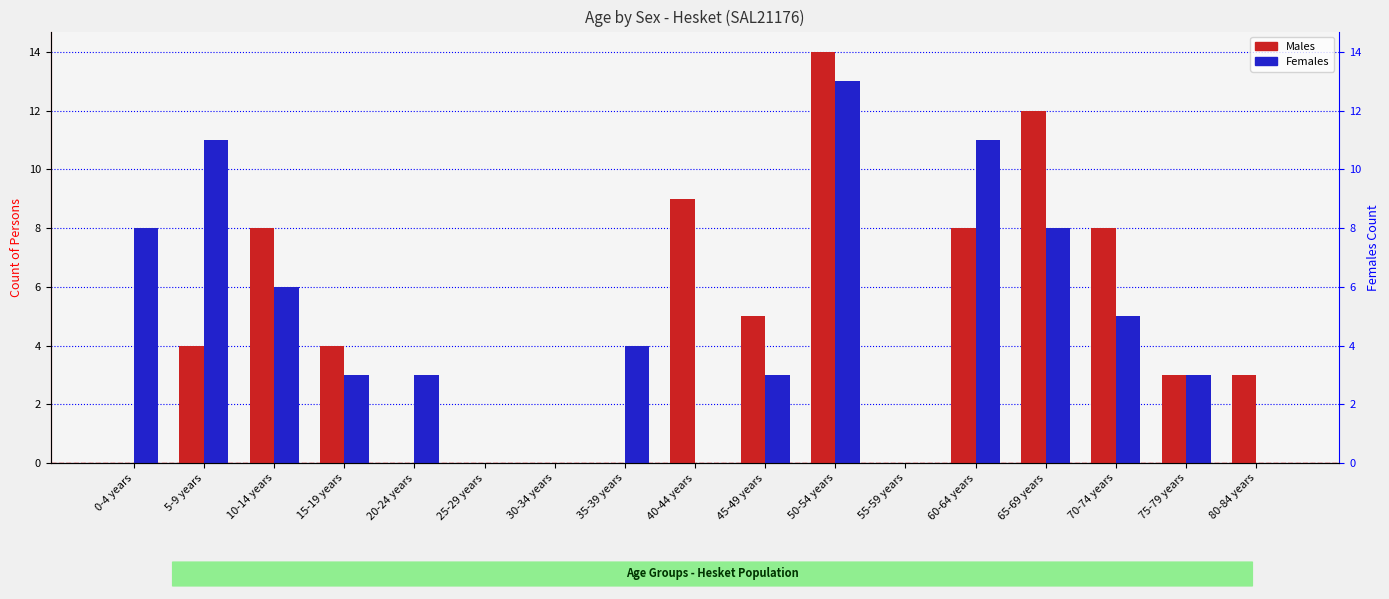

Reading left to right, what are all the values shown in this chart?

Males: 0	4	8	4	0	0	0	0	9	5	14	0	8	12	8	3	3
Females: 8	11	6	3	3	0	0	4	0	3	13	0	11	8	5	3	0